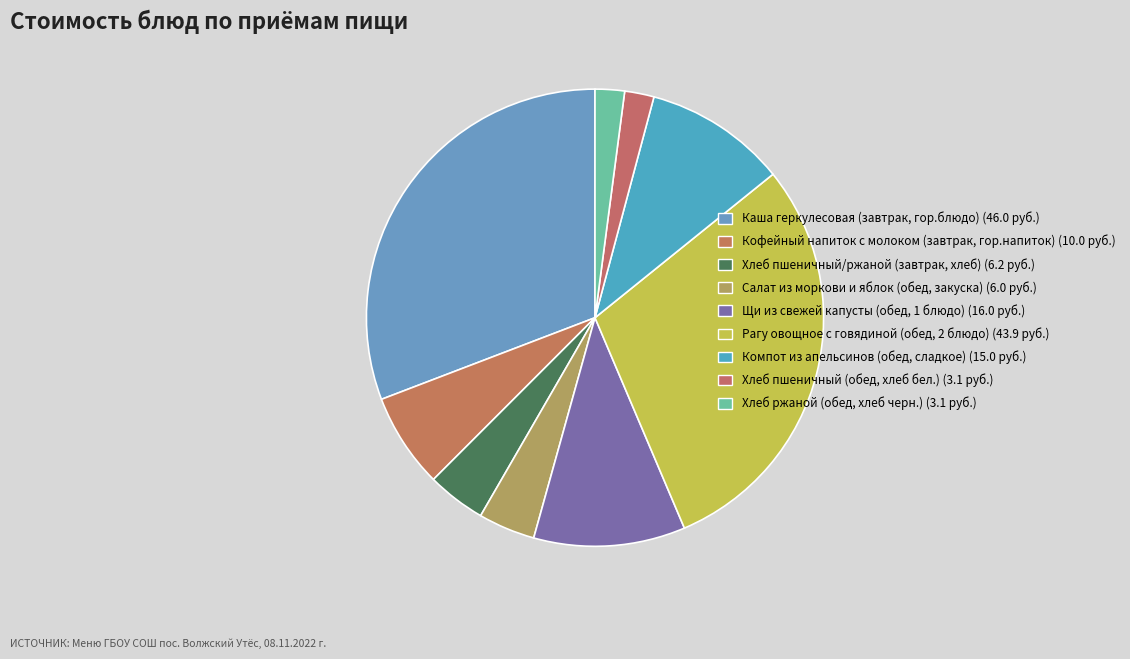

Is the sum of Щи из свежей капусты (обед, 1 блюдо) and Хлеб пшеничный (обед, хлеб бел.) greater than half?

No